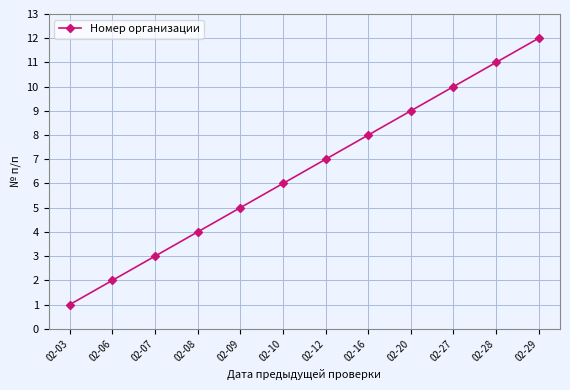

Approximately how many times larger is the value at 02-29 compared to 02-16?

1.5